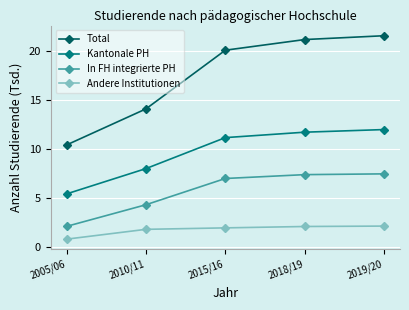

Which series changed the most between 2005/06 and 2010/11?

Total